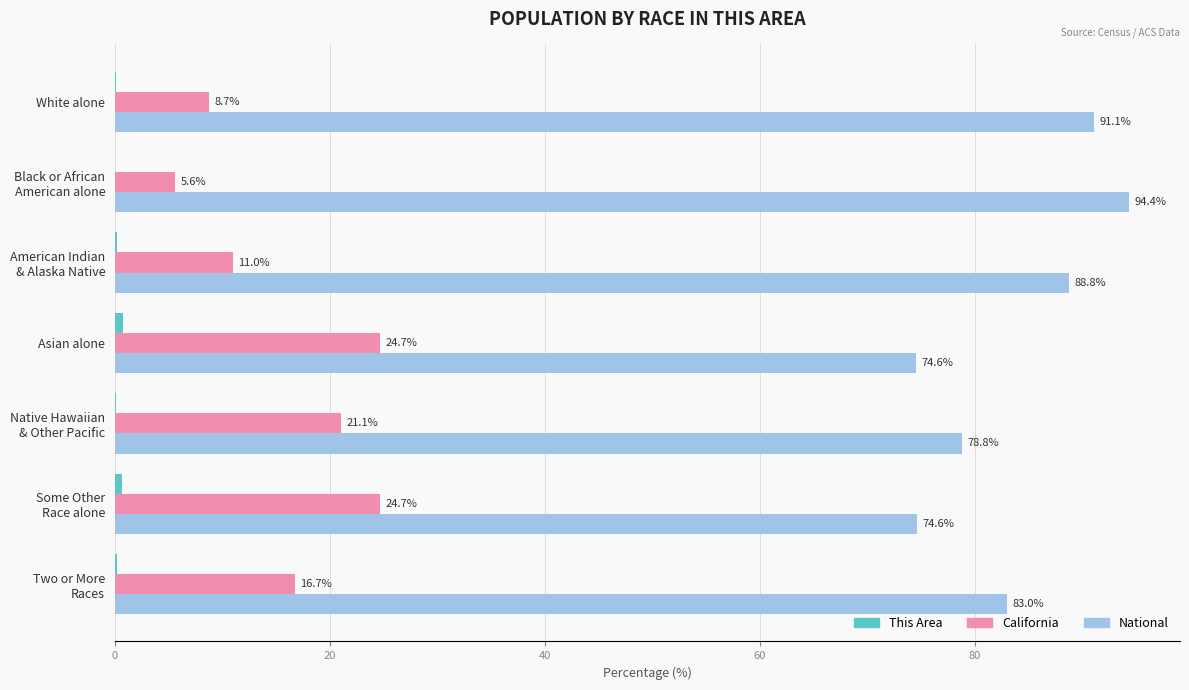

Which series has the largest total across all categories?

National